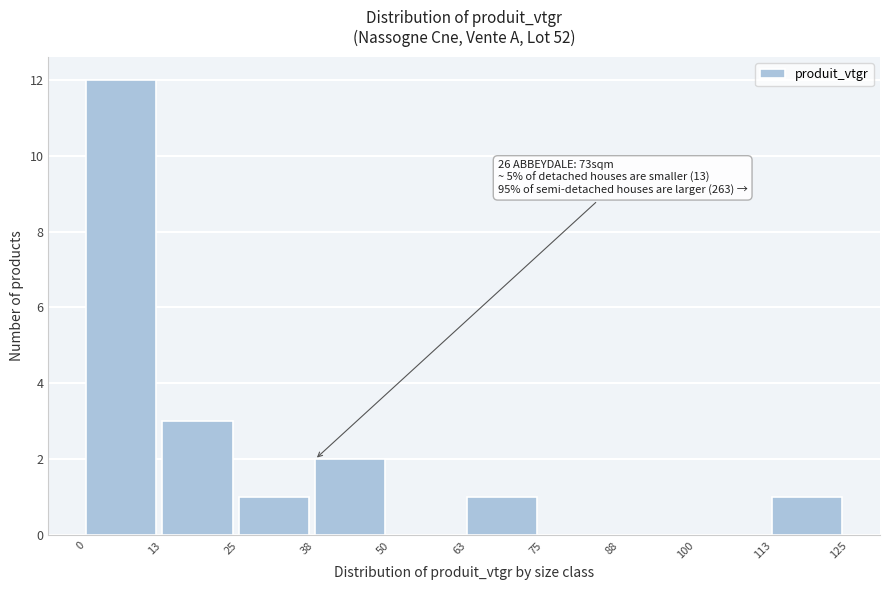

Over which range of the x-axis is the bar tallest?

0 to 13